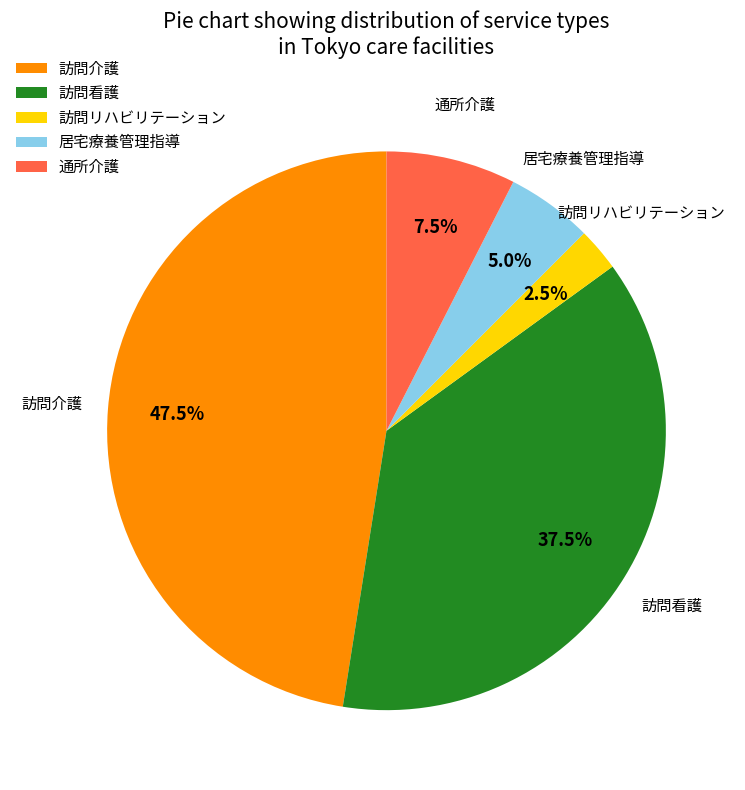

Does 訪問看護 represent more than half of the total?

No